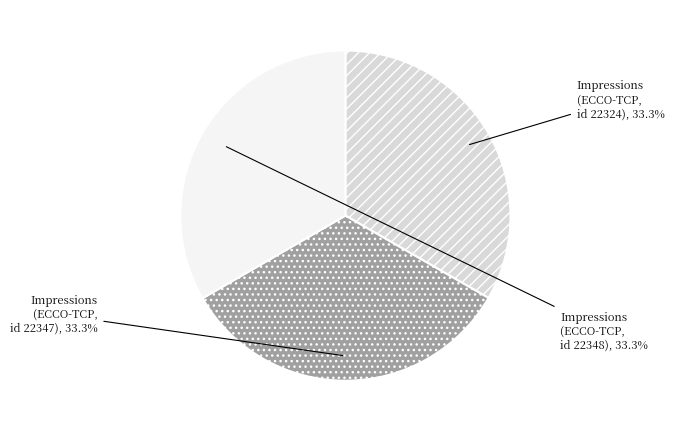

The Impressions (ECCO-TCP, id 22324) slice represents 33% of the pie. True or false?

True